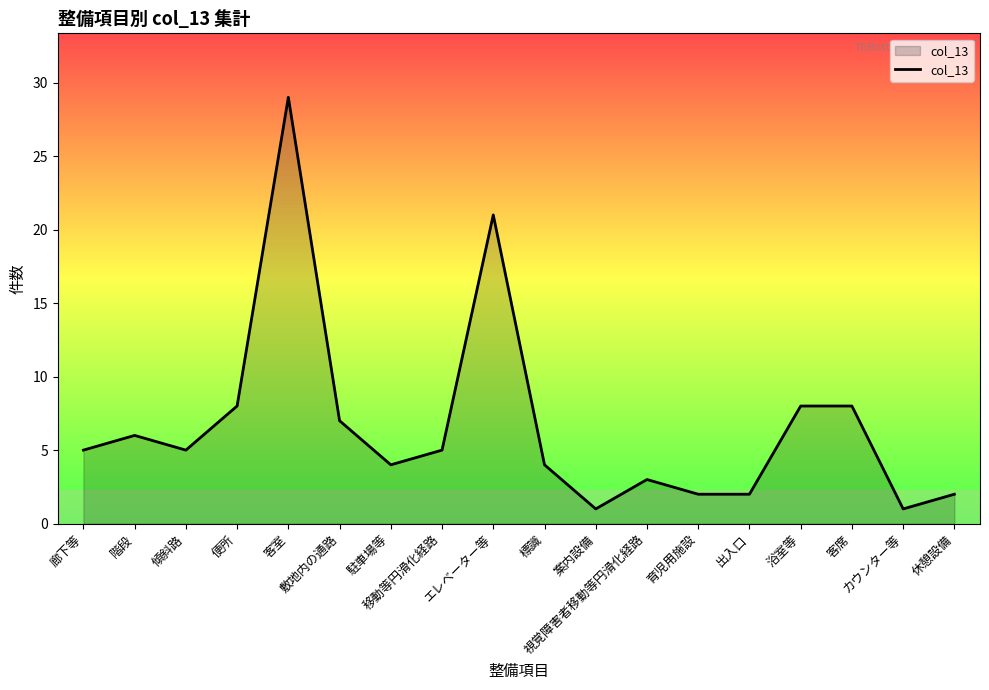

Approximately how many times larger is the value at 案内設備 compared to 階段?

0.2